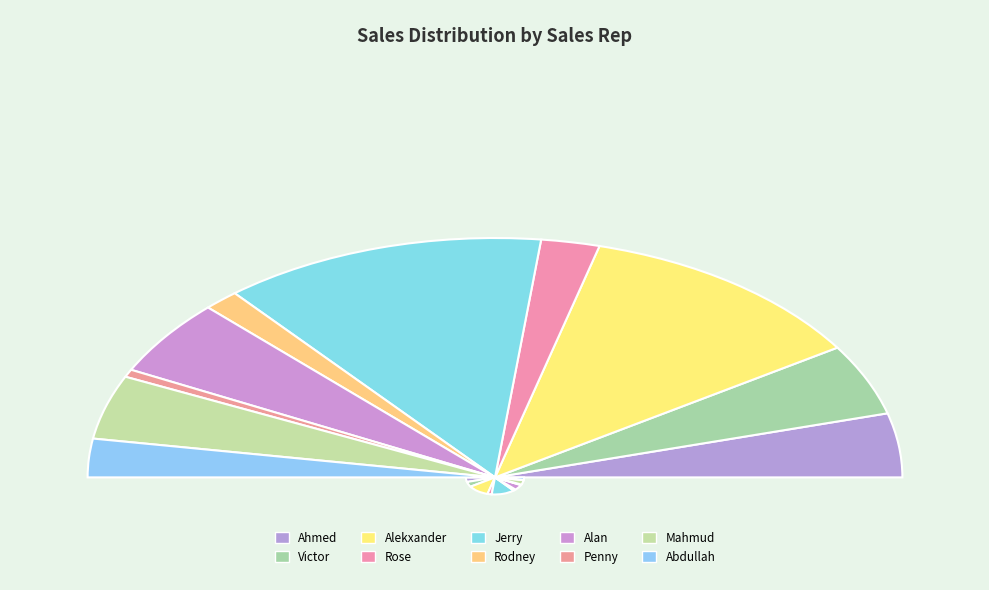

Approximately how many times larger is the value at Mahmud compared to Penny?

8.4